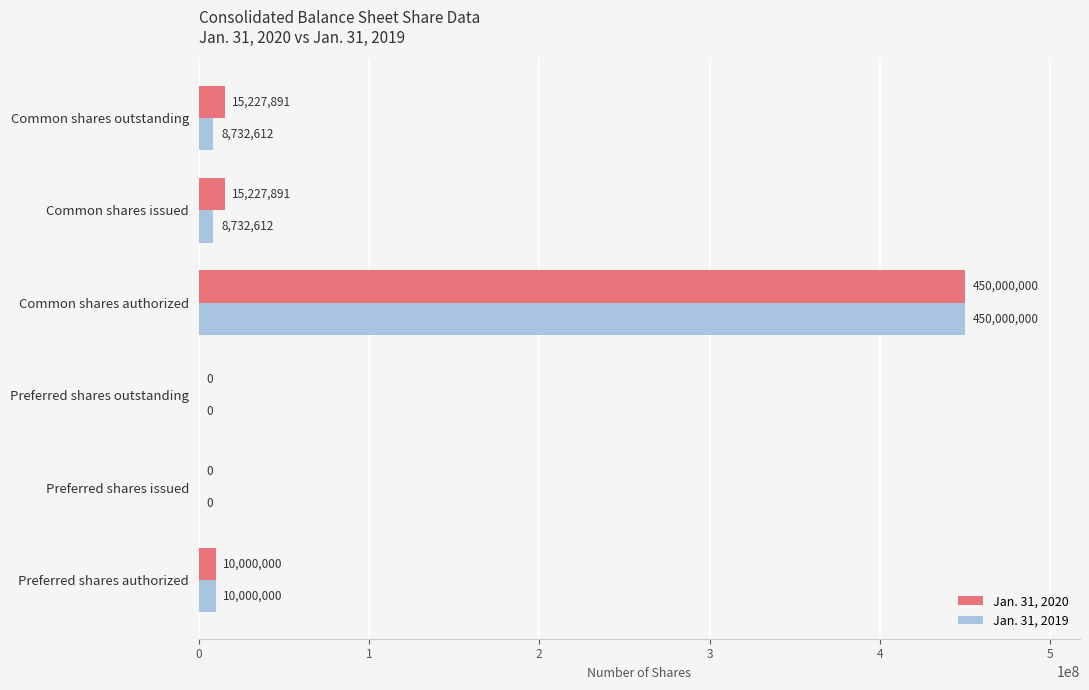

What is the sum of the Jan. 31, 2020 values at Preferred shares authorized and Common shares issued?

25227891